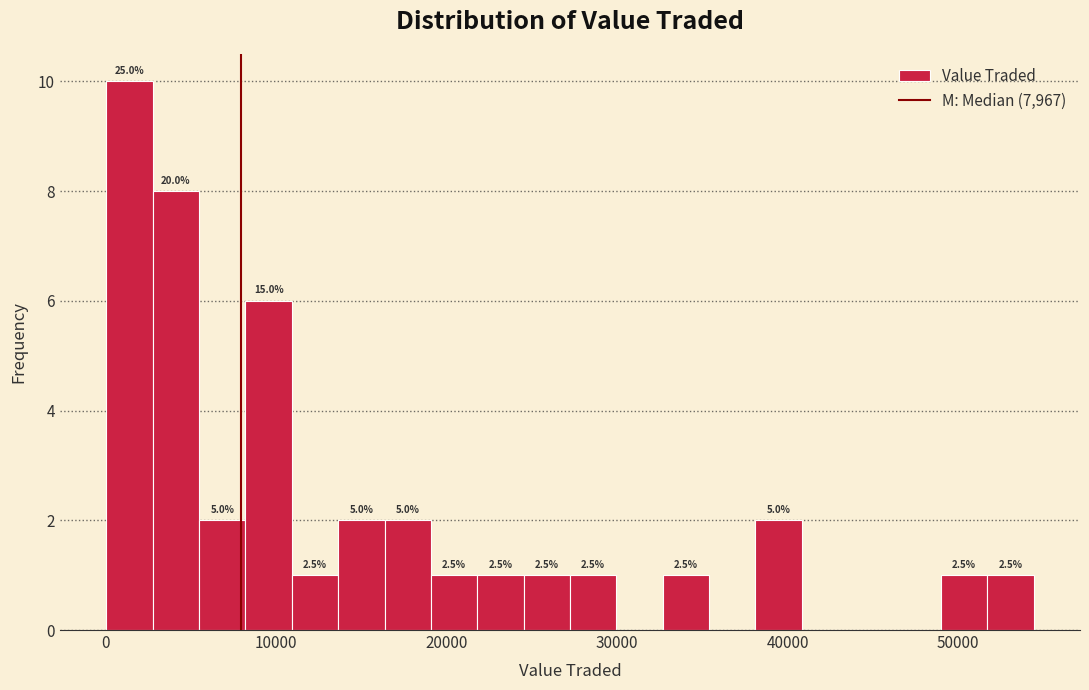

Around what value on the x-axis is the tallest bar? Give the approximate position of its centre, as read against the axis.

1000